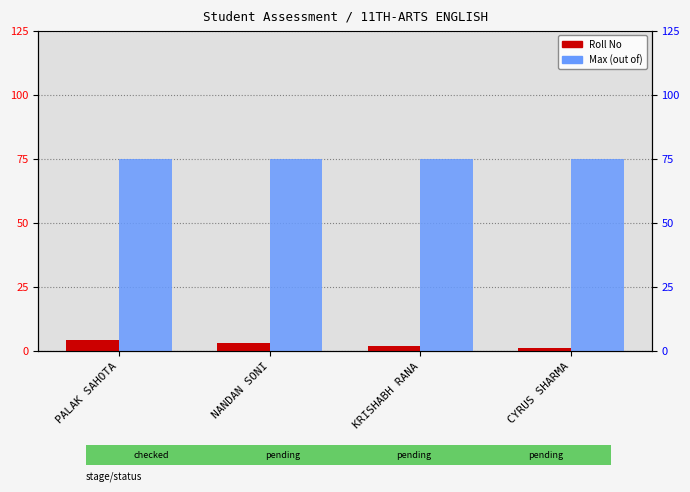

Reading right to left, list all the values displayed in this chart.

Roll No: CYRUS SHARMA=1	KRISHABH RANA=2	NANDAN SONI=3	PALAK SAHOTA=4
Max: CYRUS SHARMA=75	KRISHABH RANA=75	NANDAN SONI=75	PALAK SAHOTA=75